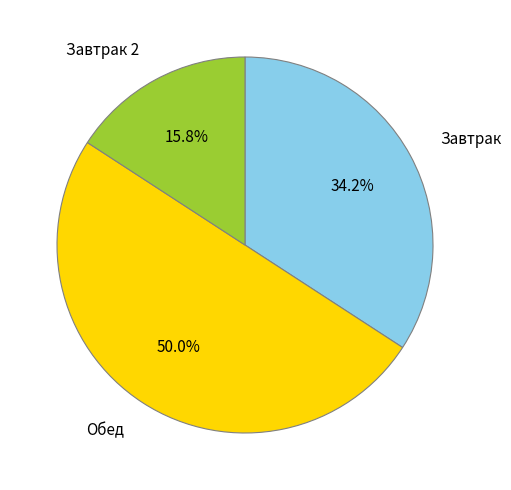

Between Обед and Завтрак 2, which is larger?

Обед